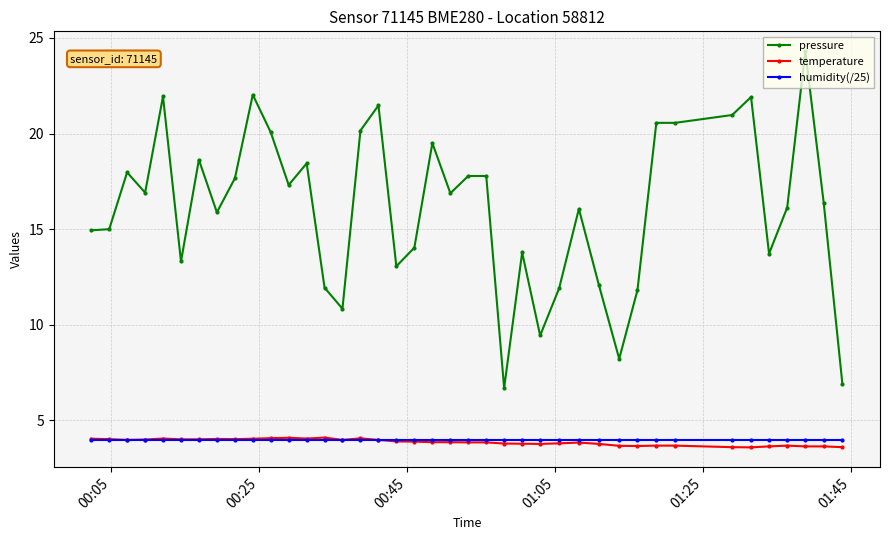

Which series has the largest total across all categories?

pressure